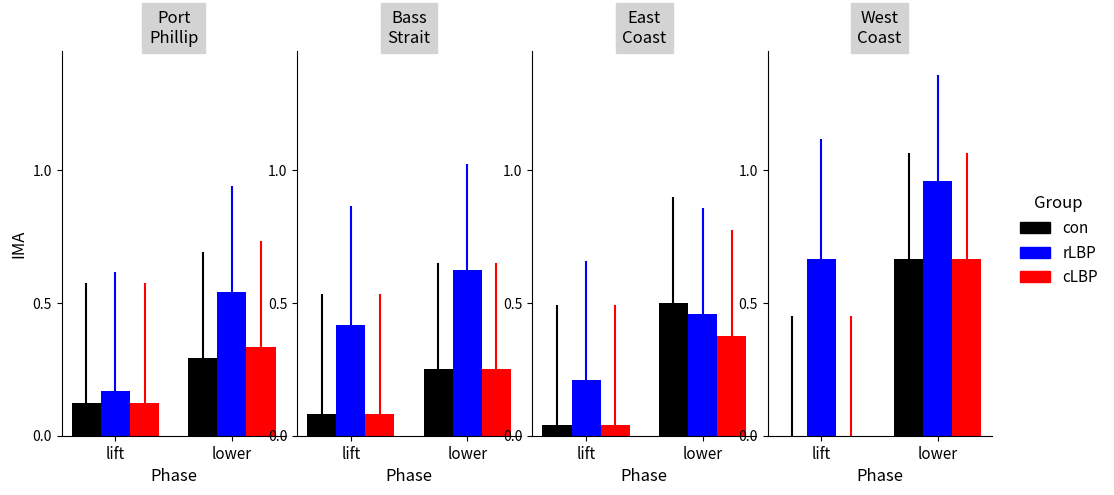

What value does the rLBP series have at lift?

0.7